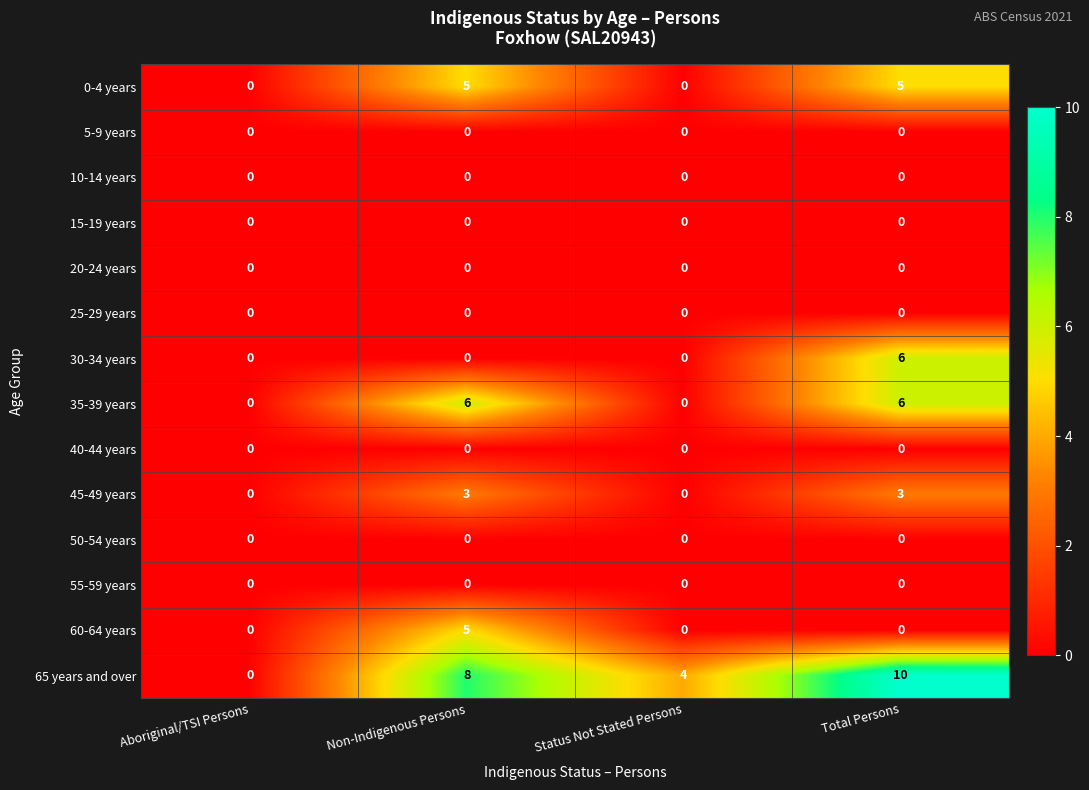

How many data points does each series have?

4